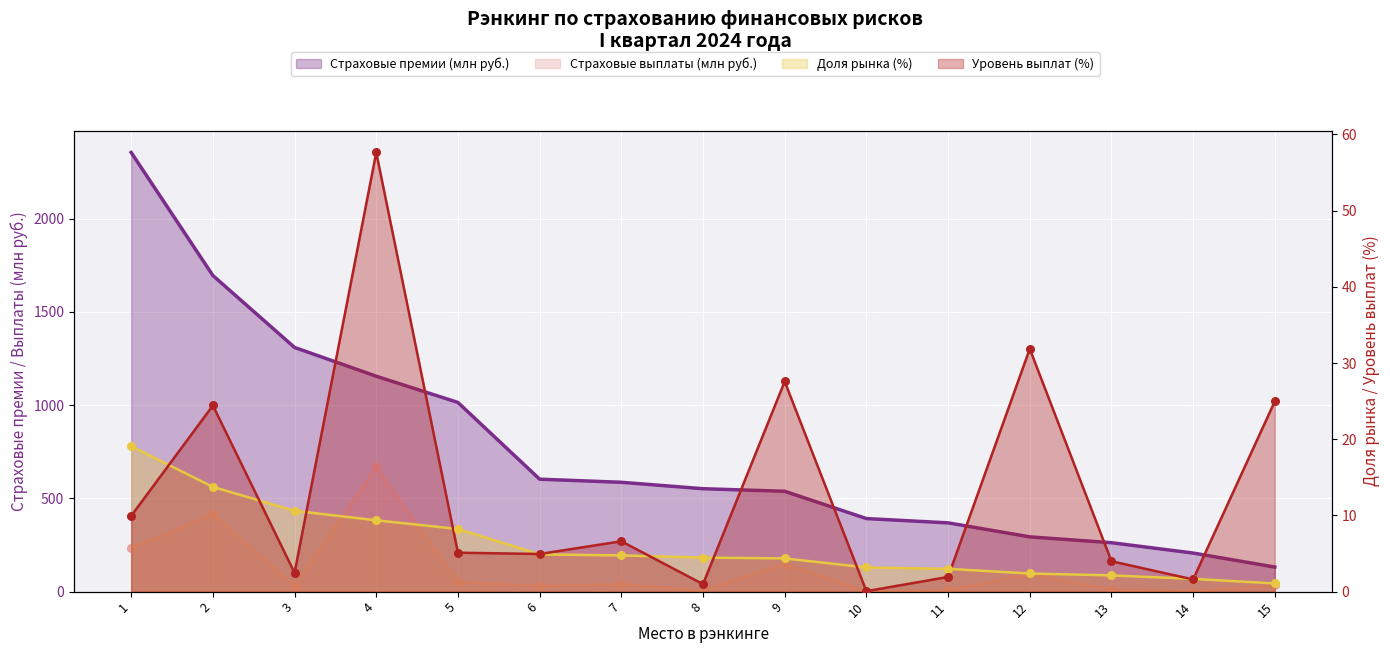

At how many categories does at least one series exceed 1397?

2